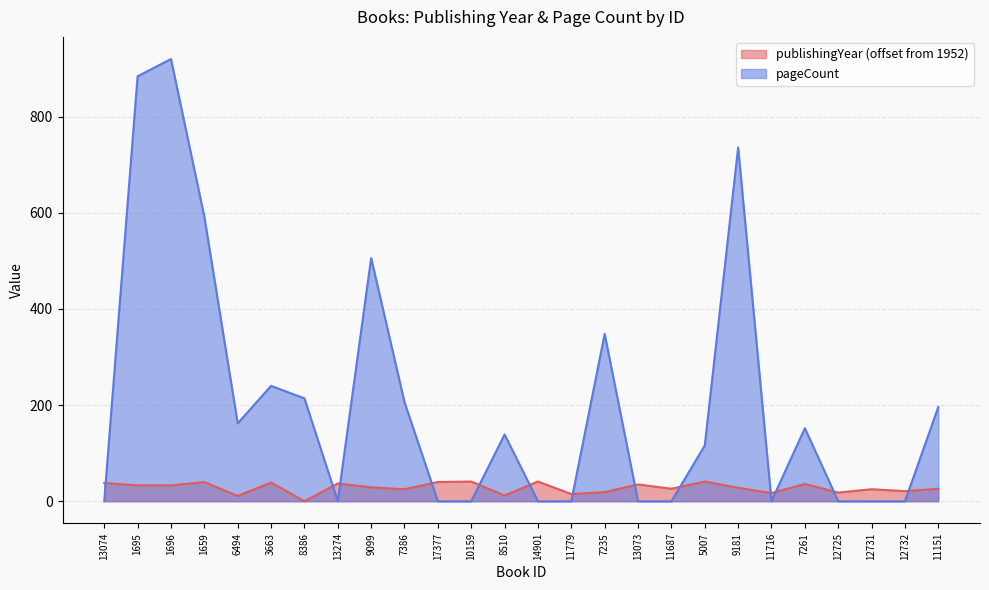

Does the chart display data point markers on the line(s)?

No